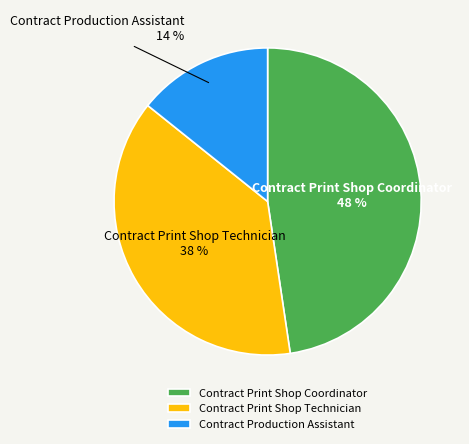

To the nearest percent, what portion does Contract Production Assistant represent?

14%